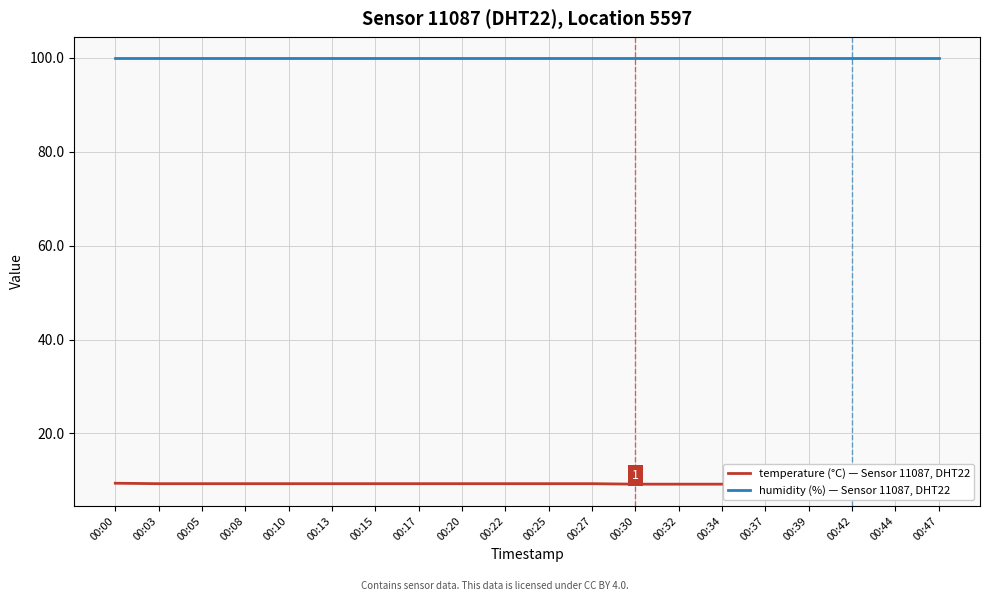

Which series changed the most between 00:32 and 00:42?

temperature (°C) — Sensor 11087, DHT22